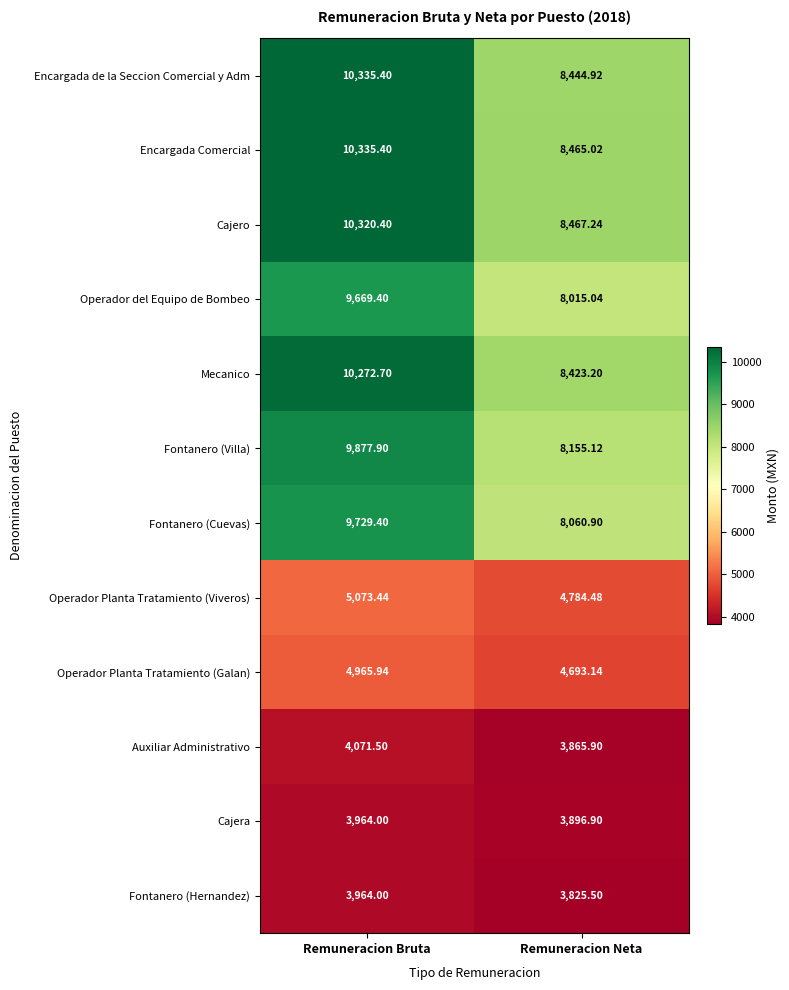

Rank the series at Remuneracion Neta from lowest to highest value.

Fontanero (Hernandez), Auxiliar Administrativo, Cajera, Operador Planta Tratamiento (Galan), Operador Planta Tratamiento (Viveros), Operador del Equipo de Bombeo, Fontanero (Cuevas), Fontanero (Villa), Mecanico, Encargada de la Seccion Comercial y Adm, Encargada Comercial, Cajero